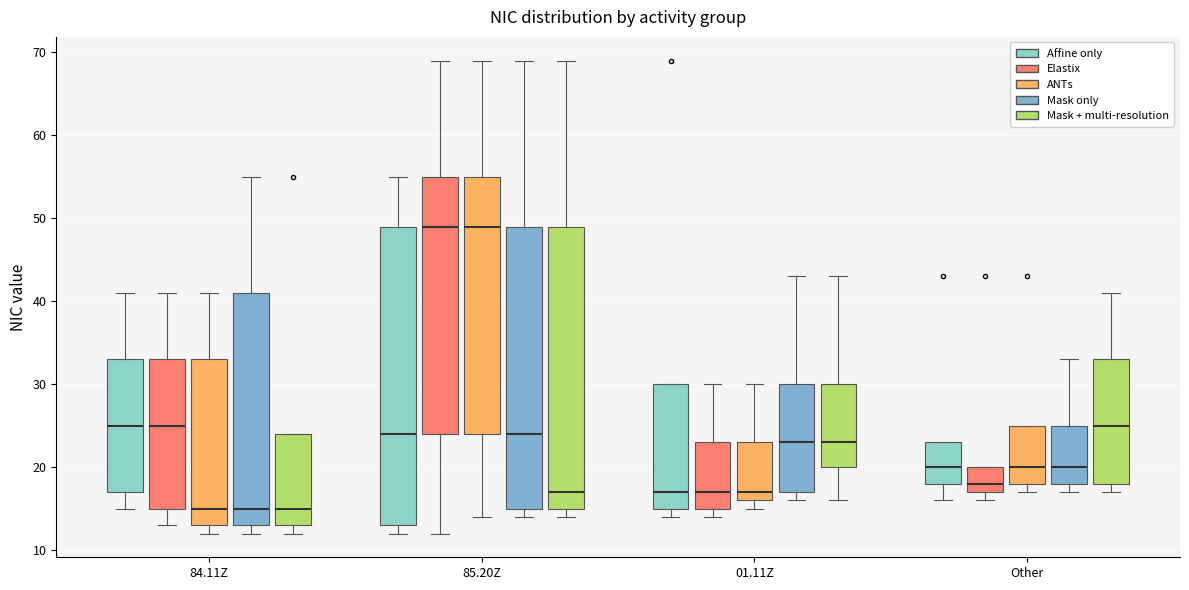

Which box is the tallest, from its lower edge to its upper edge?

85.20Z (Affine only)